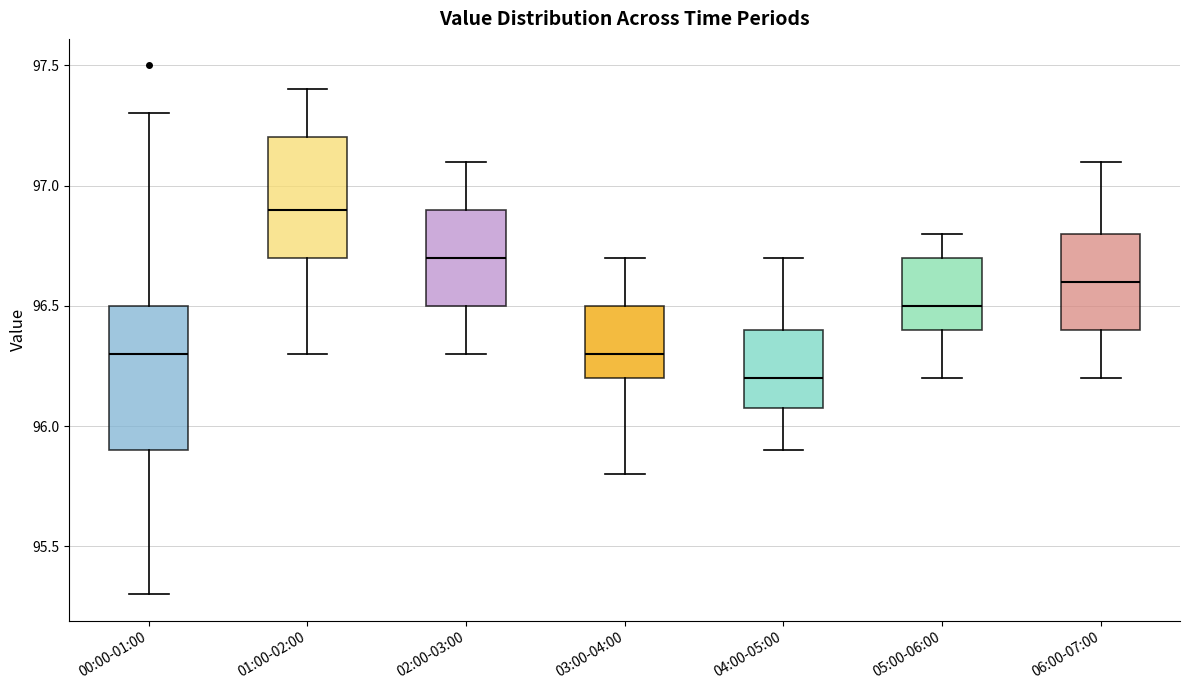

Where does the median line of the box for 04:00-05:00 sit on the y-axis? The values are not printed on the chart, so give them approximately, as read against the axis.

96.2